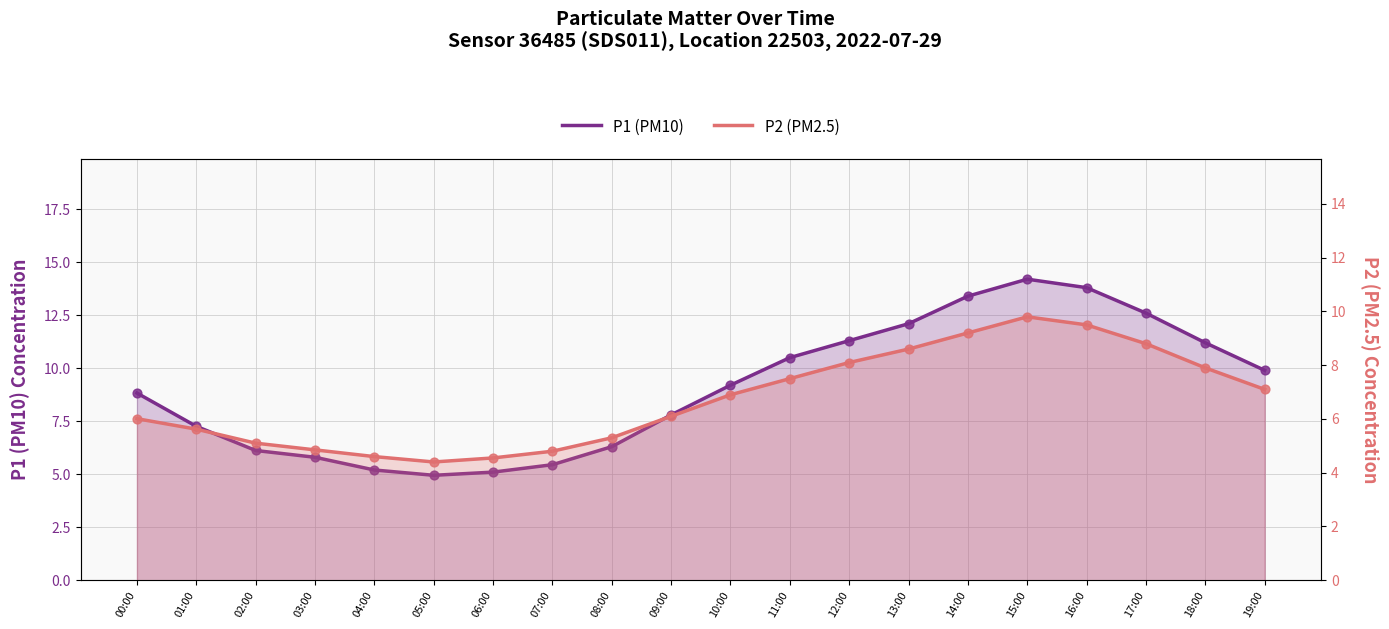

Which series has the largest Y range (max minus min)?

P1 (PM10)